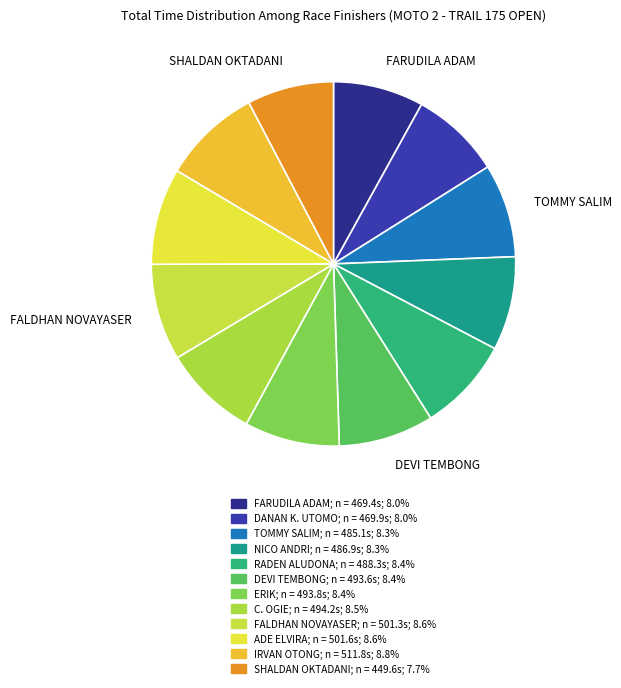

How many segments does this pie chart have?

12